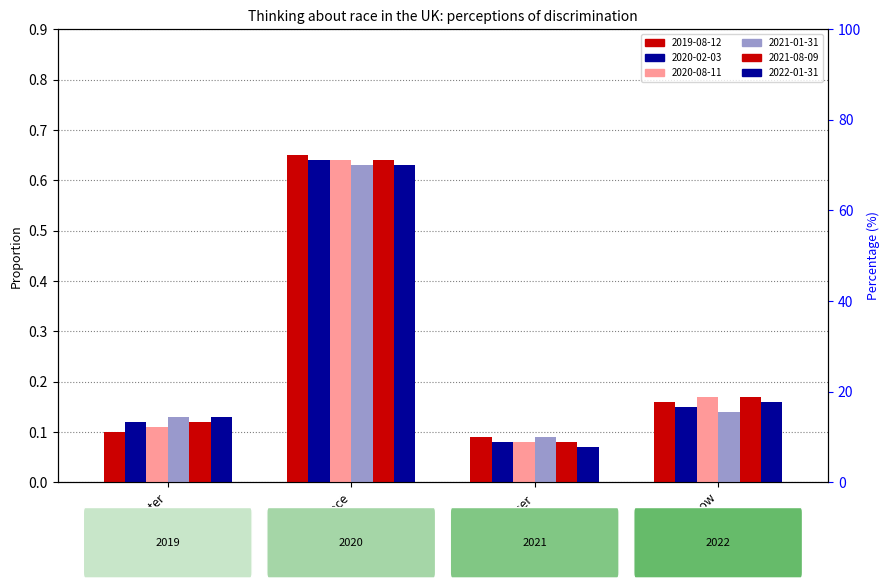

Reading left to right, transcribe all the data shown in this chart.

2019-08-12: 0.1	0.7	0.1	0.2
2020-02-03: 0.1	0.6	0.1	0.1
2020-08-11: 0.1	0.6	0.1	0.2
2021-01-31: 0.1	0.6	0.1	0.1
2021-08-09: 0.1	0.6	0.1	0.2
2022-01-31: 0.1	0.6	0.1	0.2